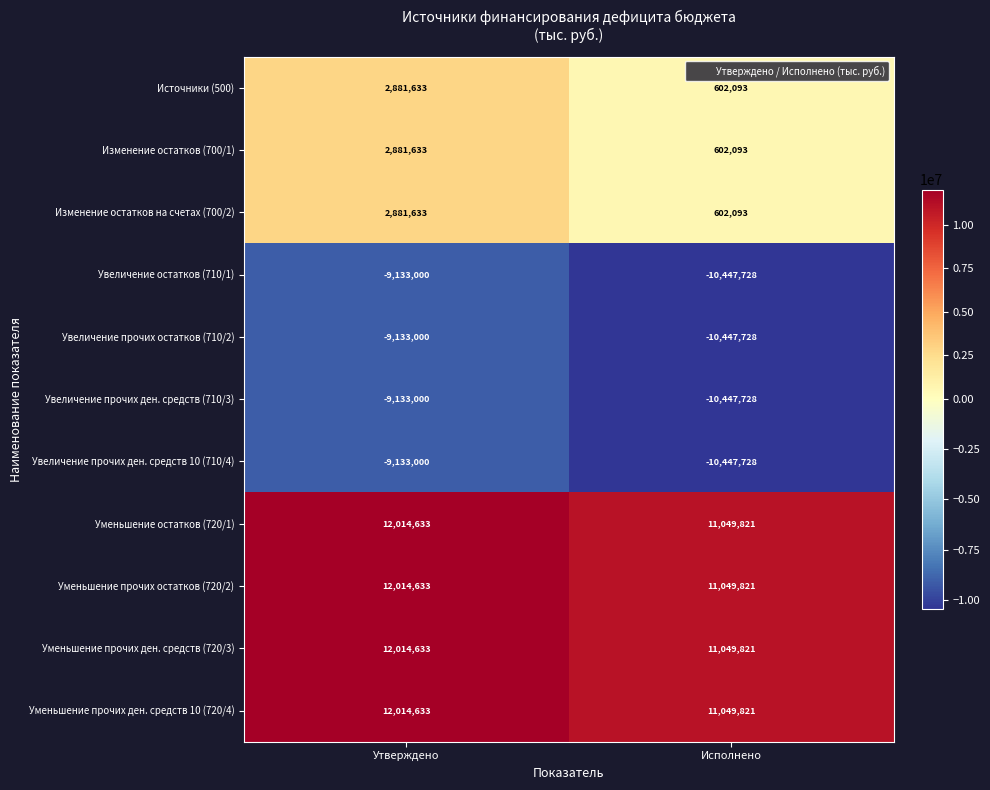

List the labels in order of Уменьшение прочих ден. средств 10 (720/4) value, smallest first.

Исполнено, Утверждено